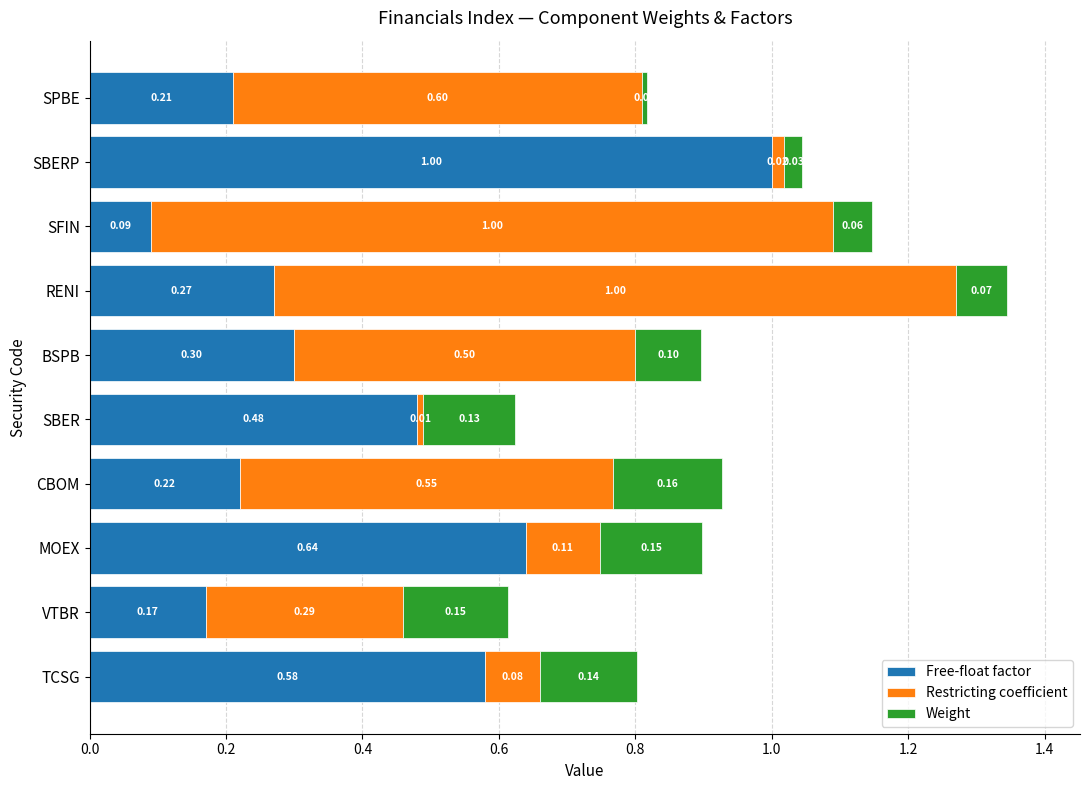

What is the sum of the Free-float factor values at CBOM and BSPB?

0.5